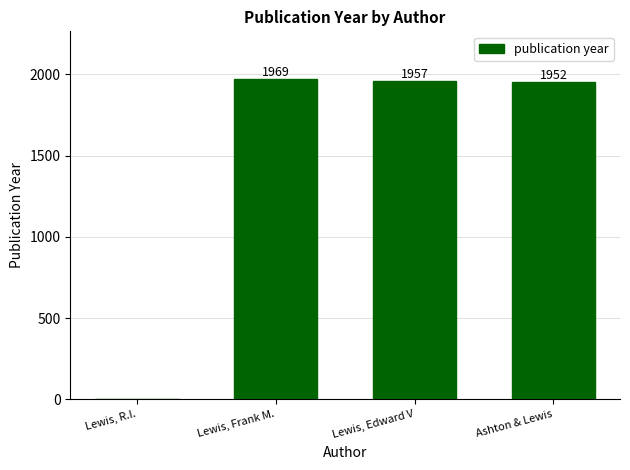

Where is the data nearest to the value 984?

Ashton & Lewis